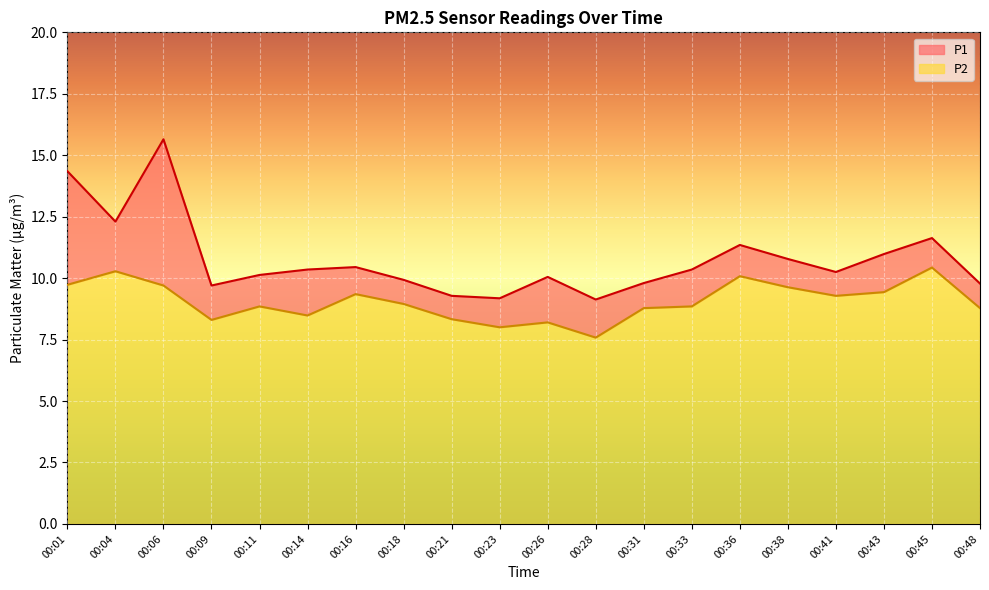

True or false: P2 and P1 intersect in this chart.

False